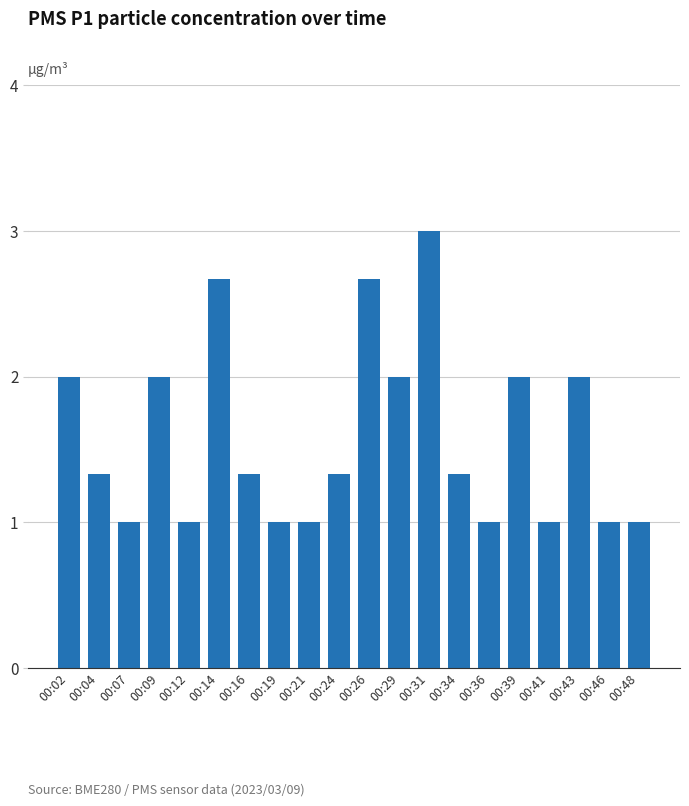

What is the minimum value shown in the chart?

1.0